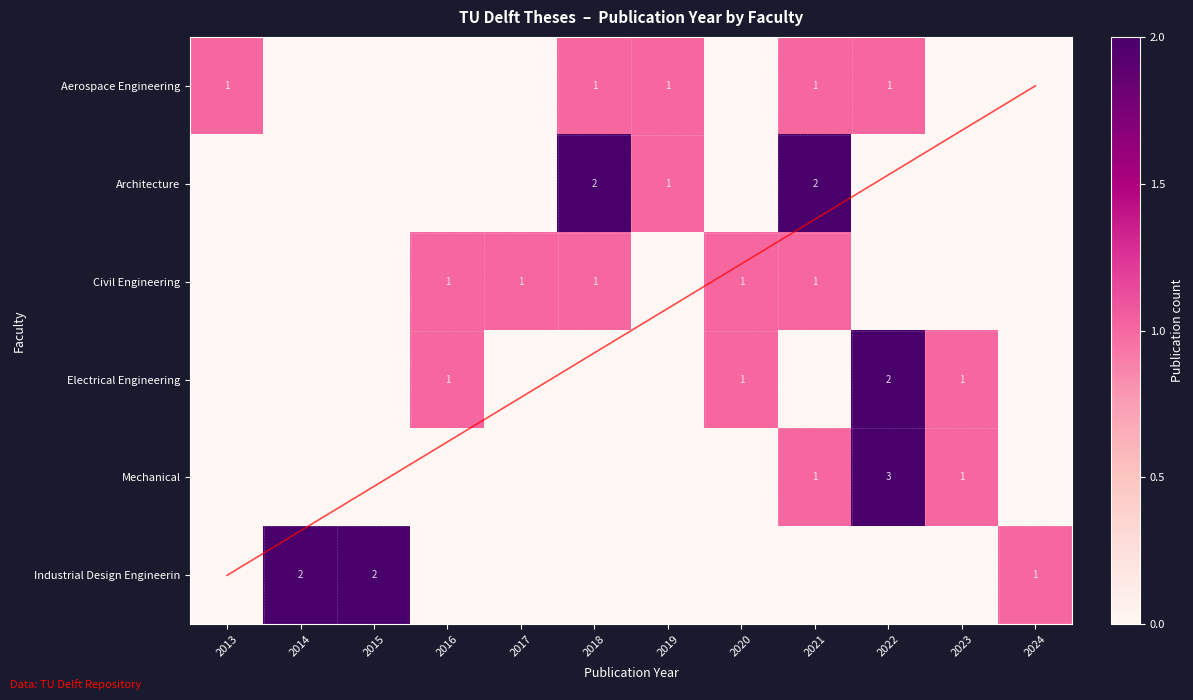

The Architecture series shows 2 at 2018. True or false?

True